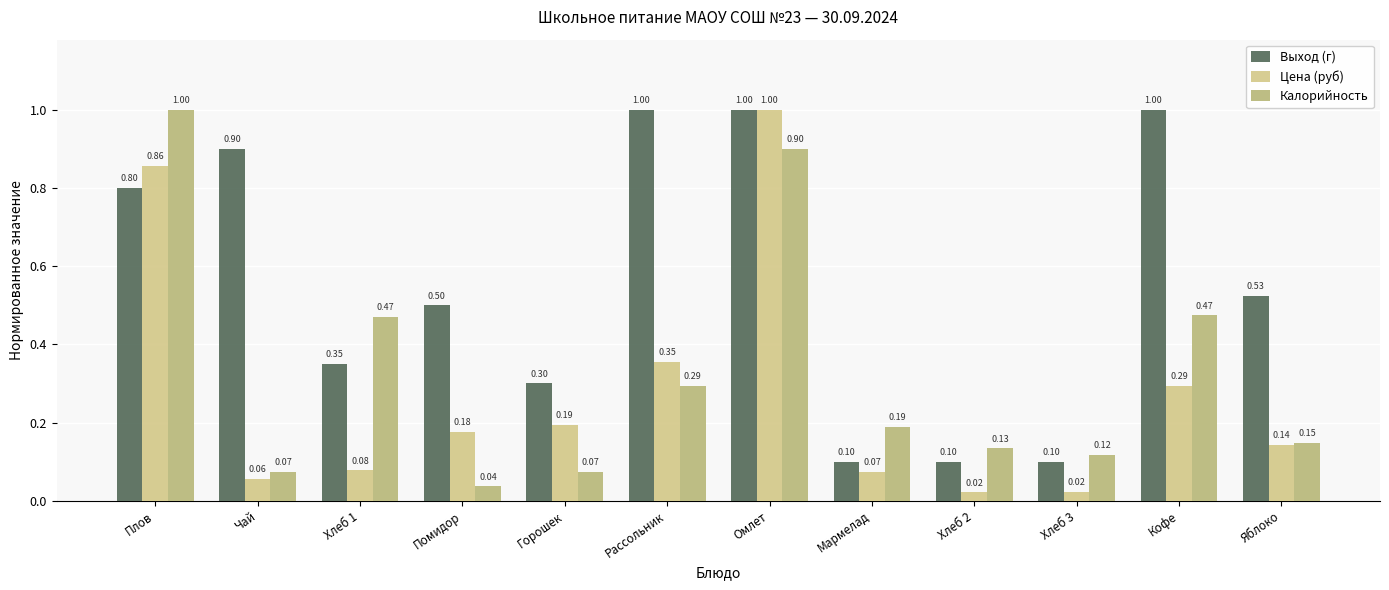

What is the value of the Калорийность bar at the 12th from the left?

0.1